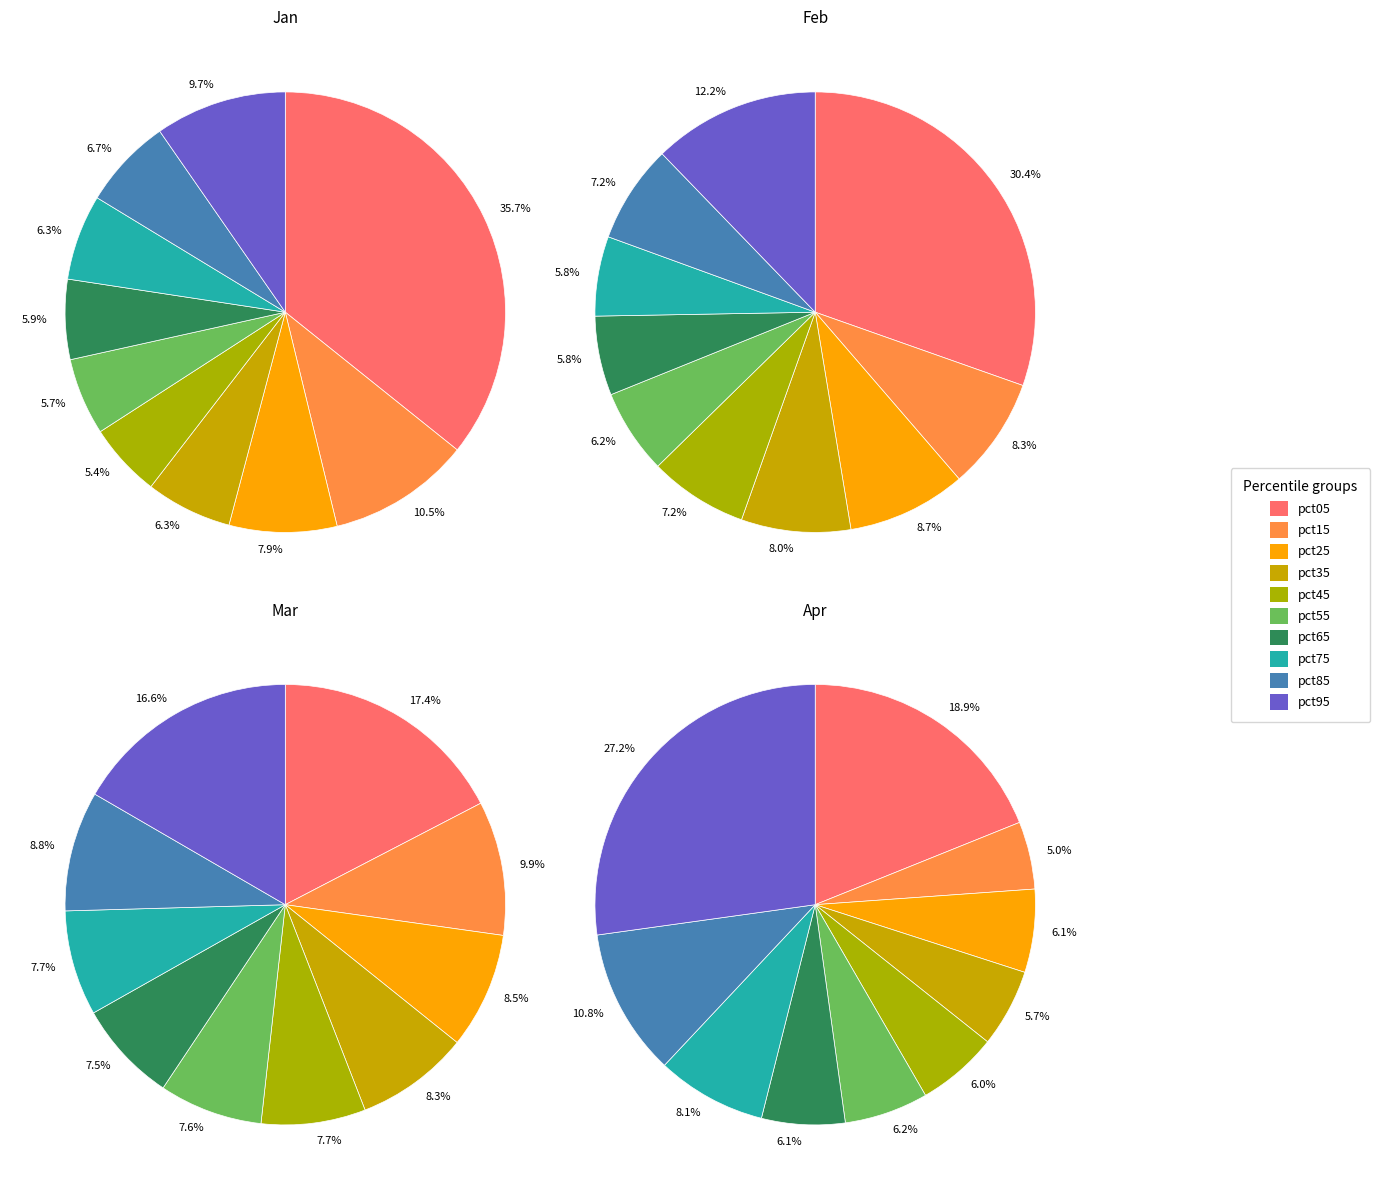

Rank the categories by Mar value from lowest to highest.

pct65, pct55, pct45, pct75, pct35, pct25, pct85, pct15, pct95, pct05